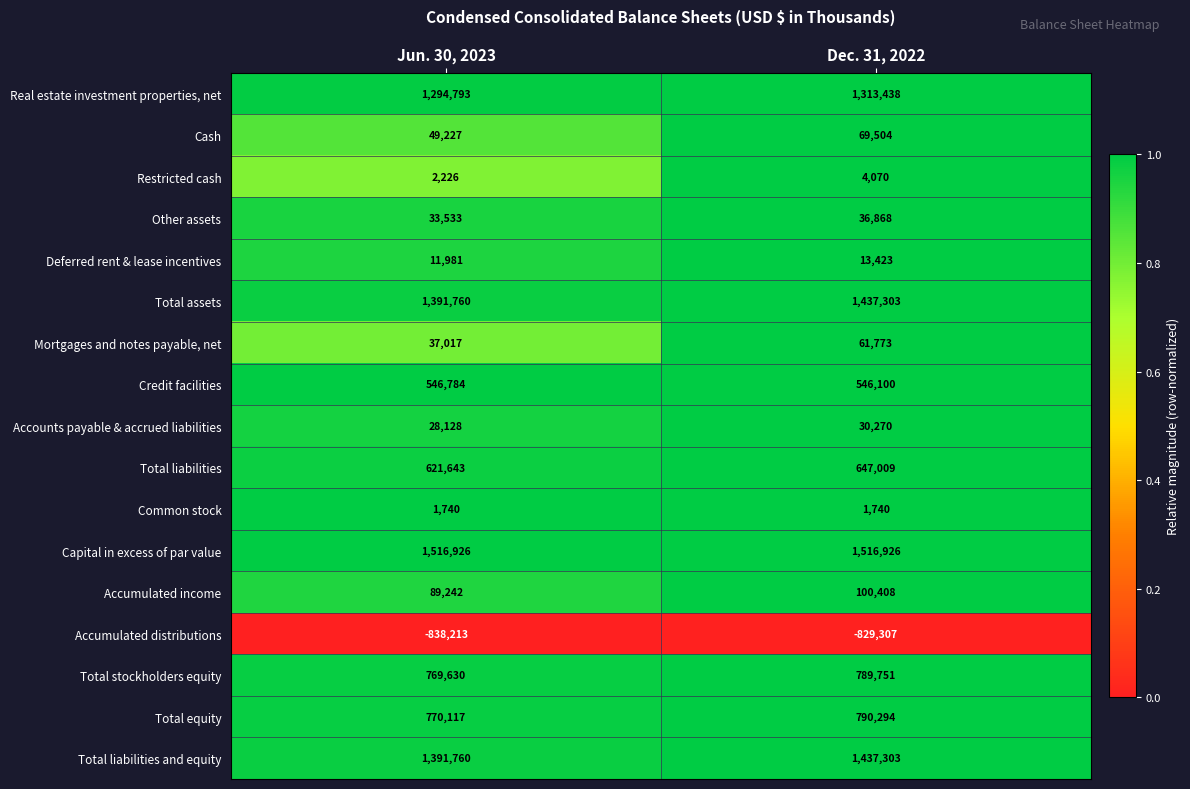

What is the sum of all Restricted cash values?

6296